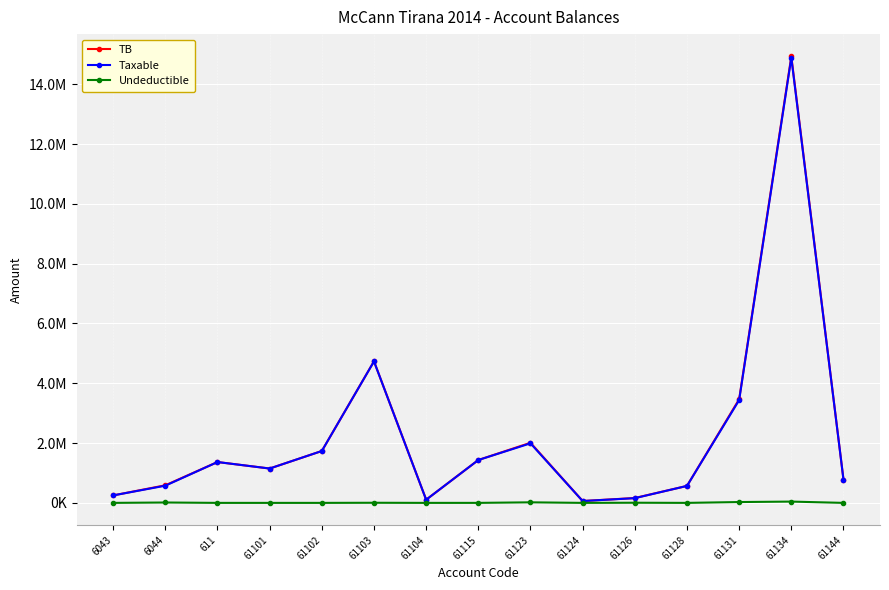

Is this an area chart (filled region under the line)?

No